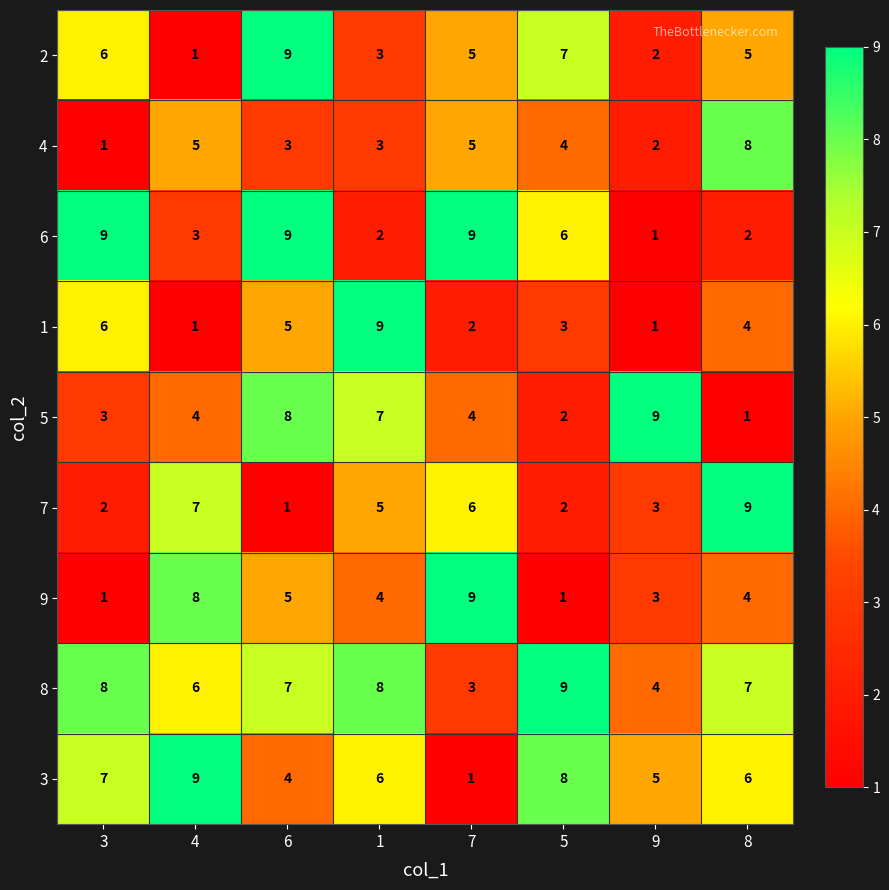

What is the difference between the 4 values at 8 and 9?

6